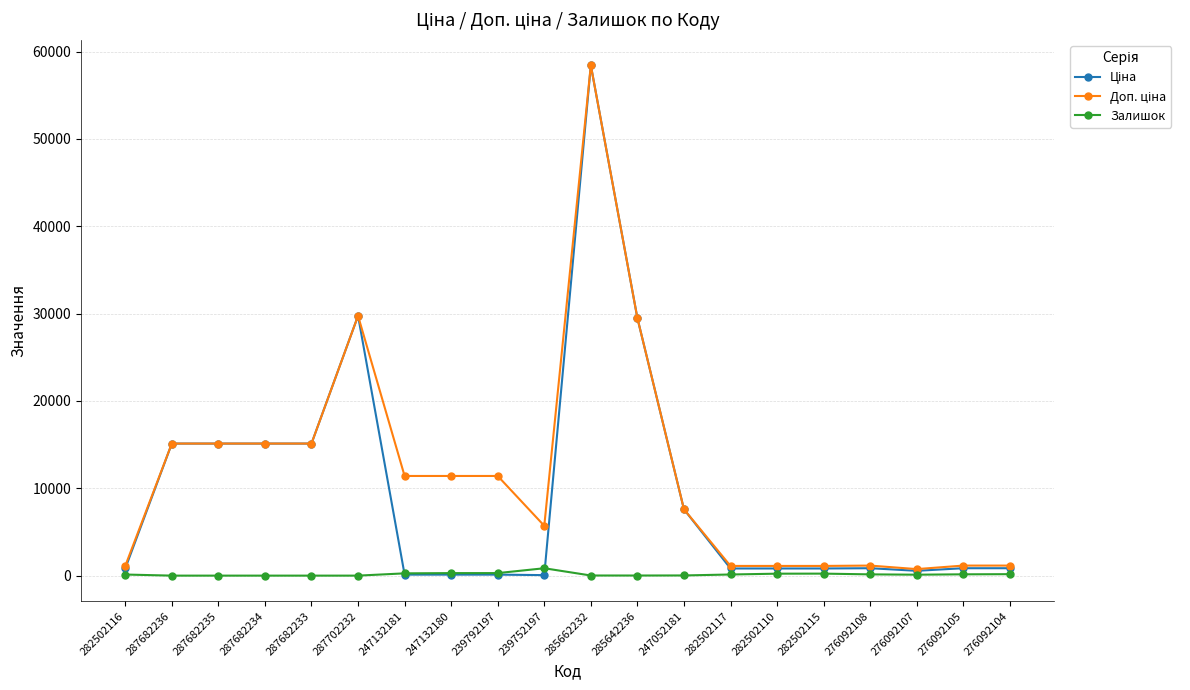

Which label corresponds to the largest value in the chart?

285662232